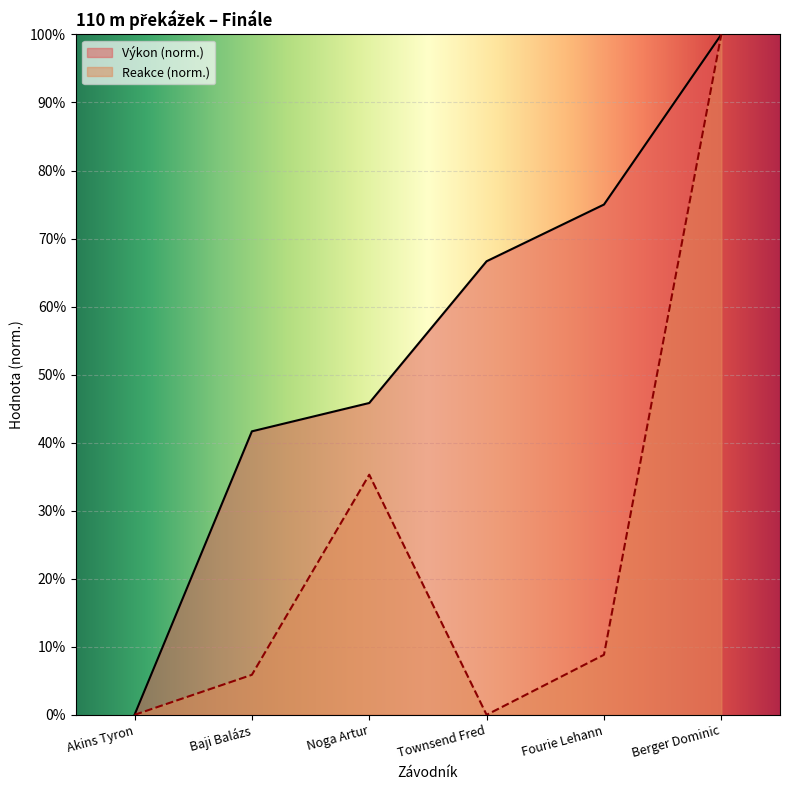

What are all the series names shown in the legend?

Výkon (norm.), Reakce (norm.)